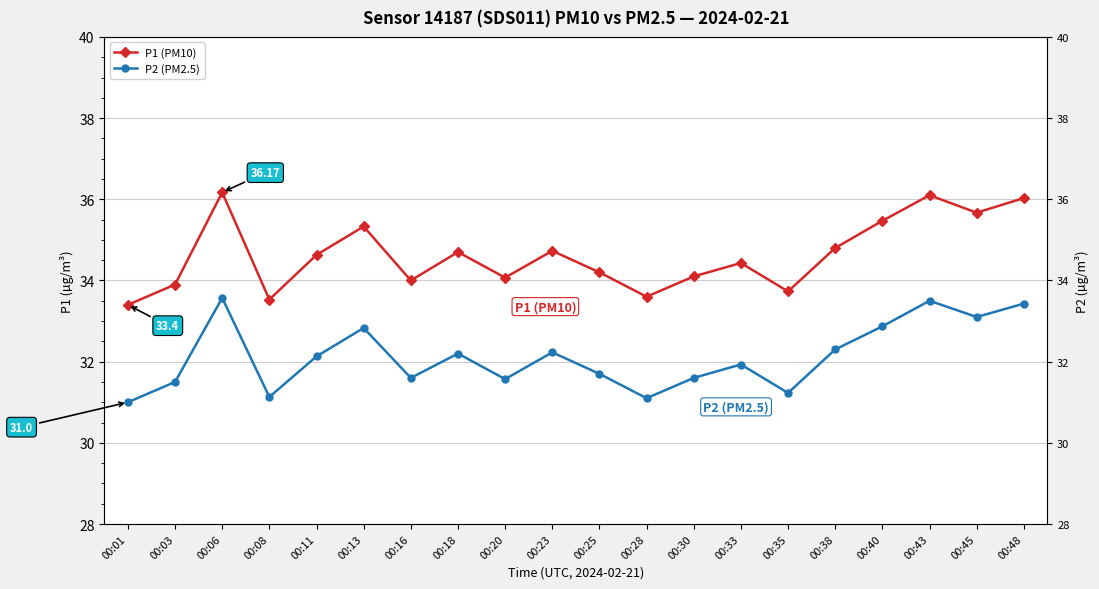

Is it true that P2 (PM2.5) equals 15.4 at 00:13?

False